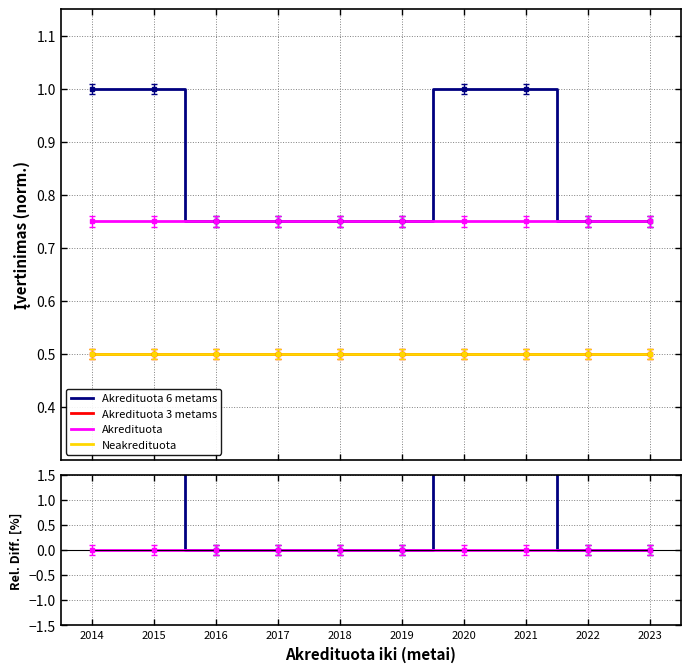

At which category is the sum across all series the highest?

2014